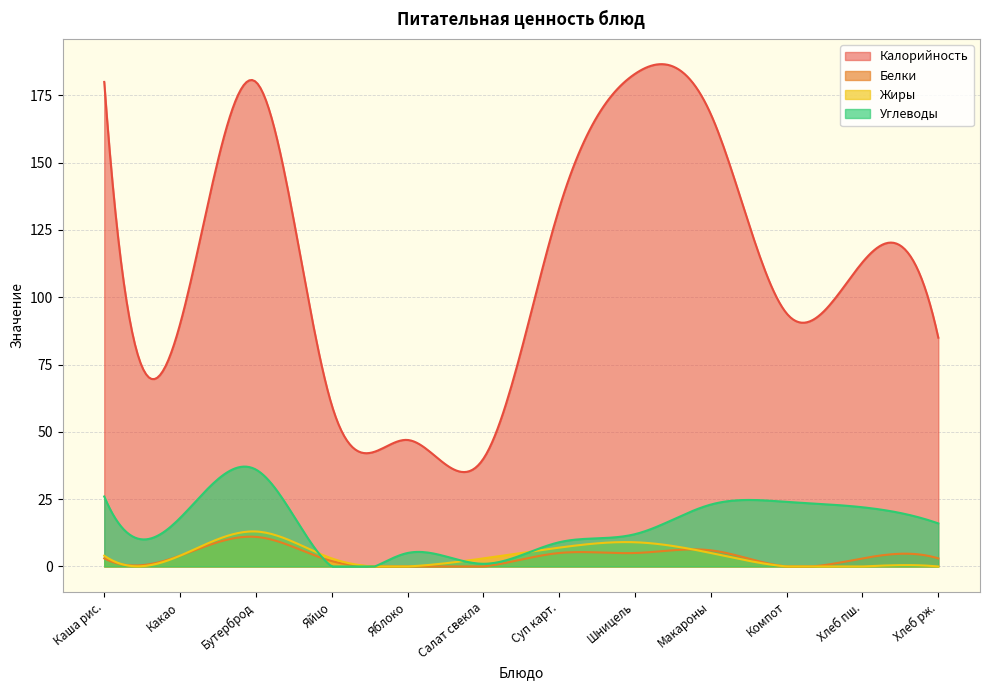

What is the label of the 11th point from the left?

Хлеб пшеничный